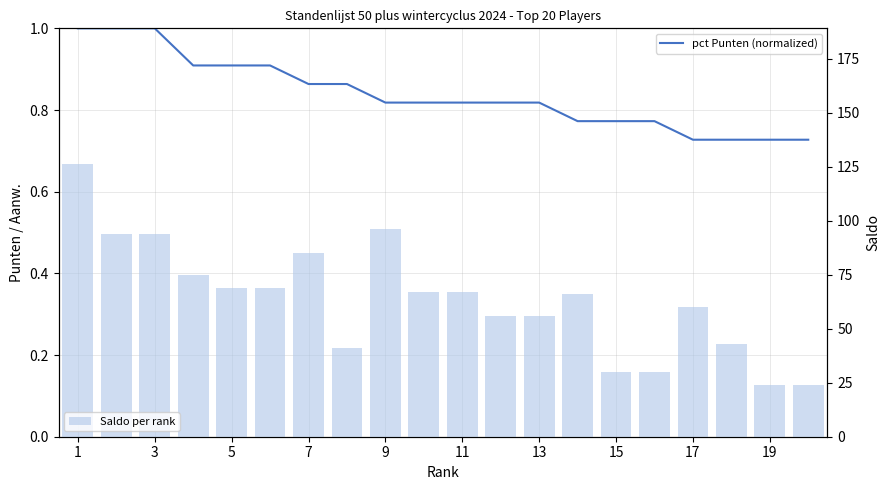

What is the average value of the Saldo per rank series?

64